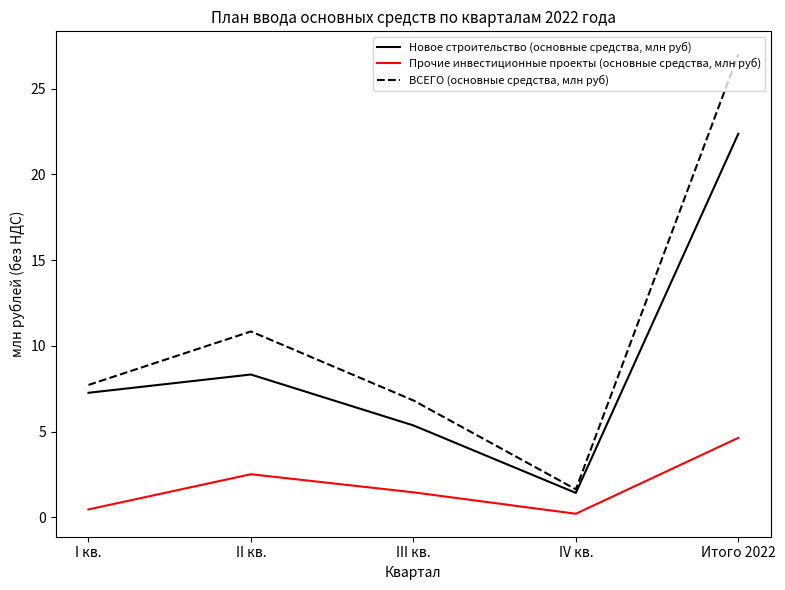

What is the spread (max minus min) of values at Итого 2022?

22.4